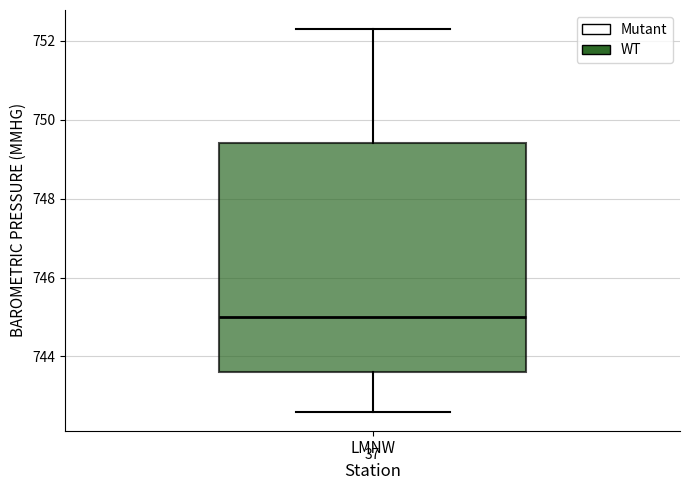

Where does the lower whisker of the box for LMNW end on the y-axis? The values are not printed on the chart, so give them approximately, as read against the axis.

742.6